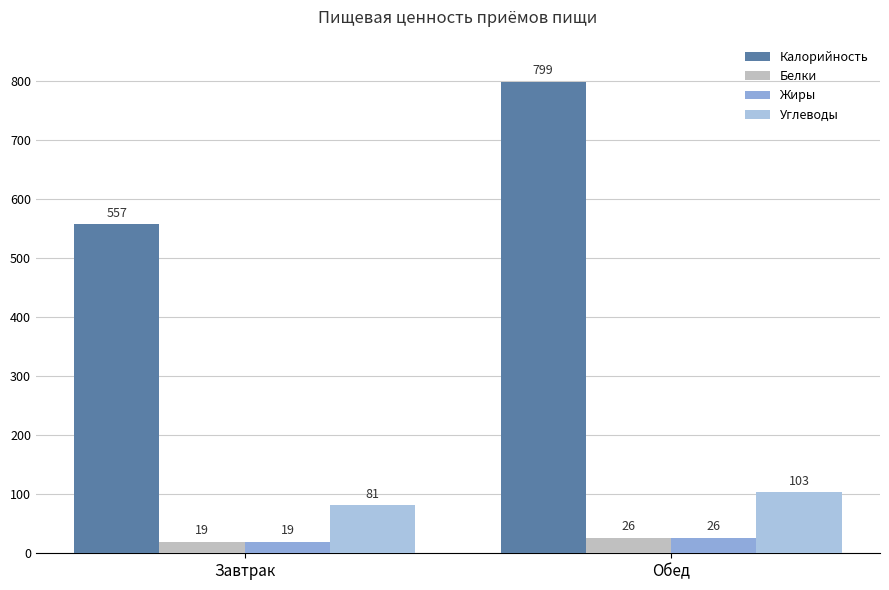

At how many categories does at least one series exceed 93?

2